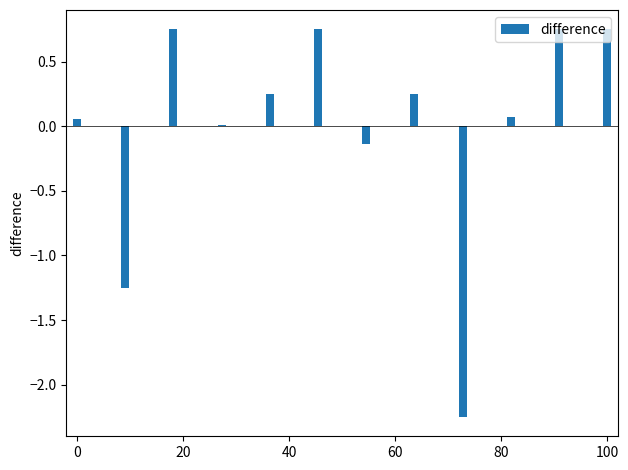

What is the difference between the maximum and minimum values?

3.0